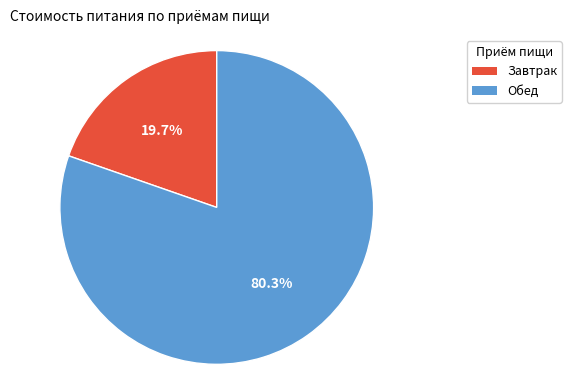

What is the ratio of the value at Обед to the value at Завтрак?

4.1